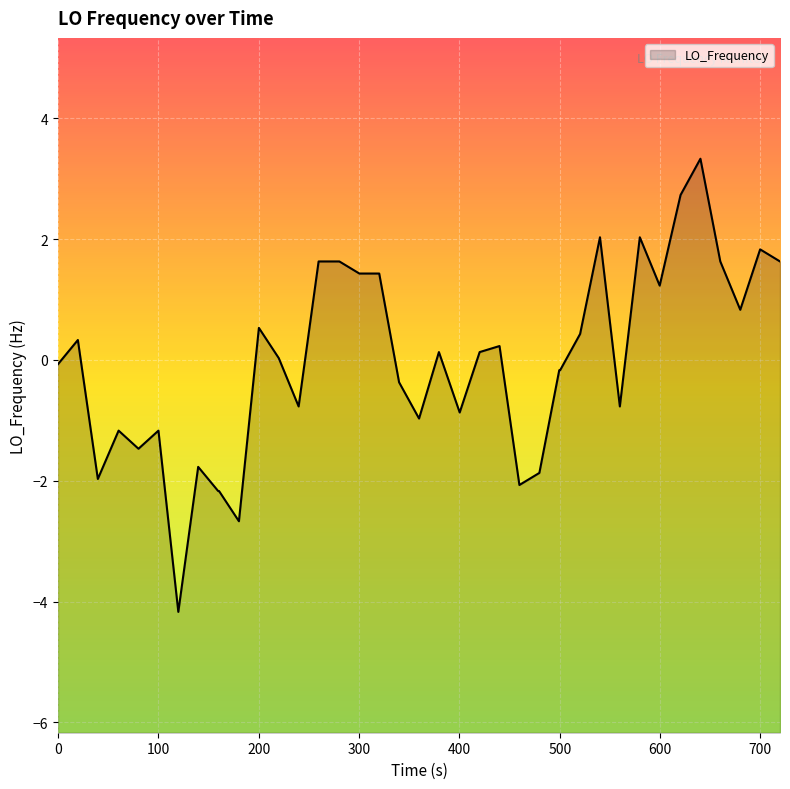

What is the smallest value displayed?

-4.2